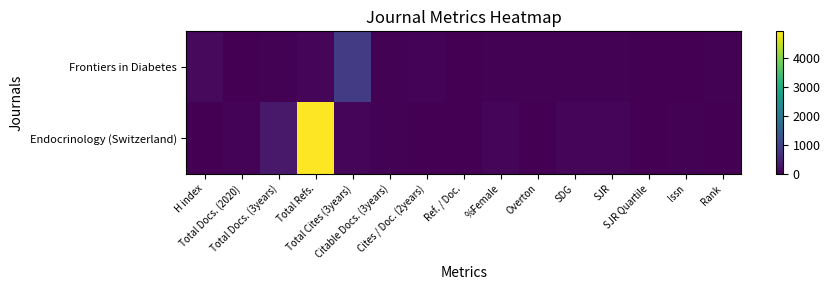

Which series has the largest total across all categories?

Endocrinology (Switzerland)